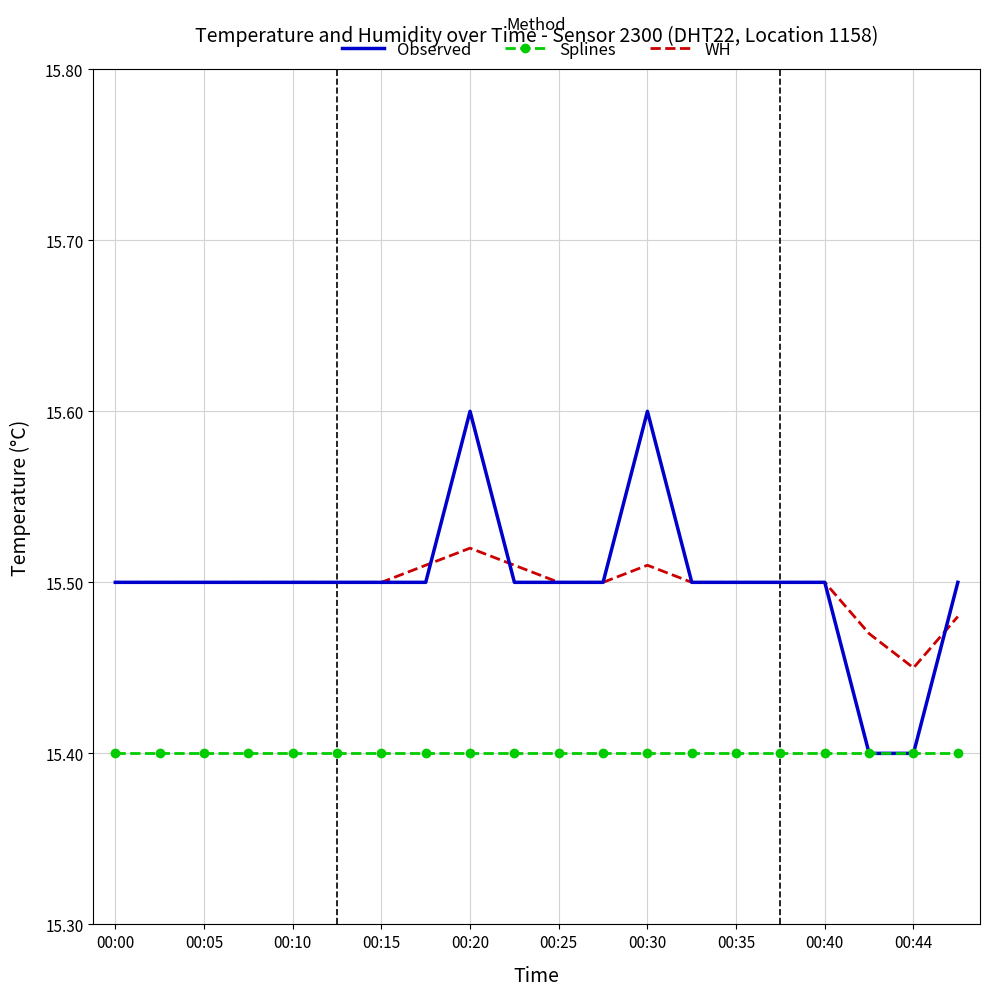

Count the Observed values in the range 15 to 16.

20